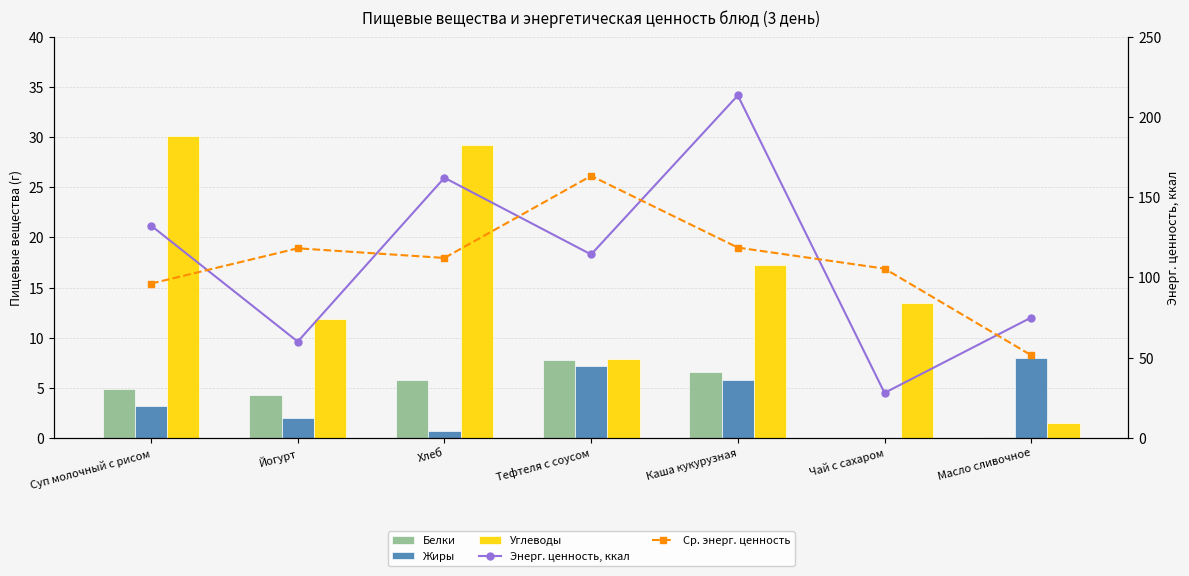

At which category does the chart reach its minimum across all series?

Чай с сахаром